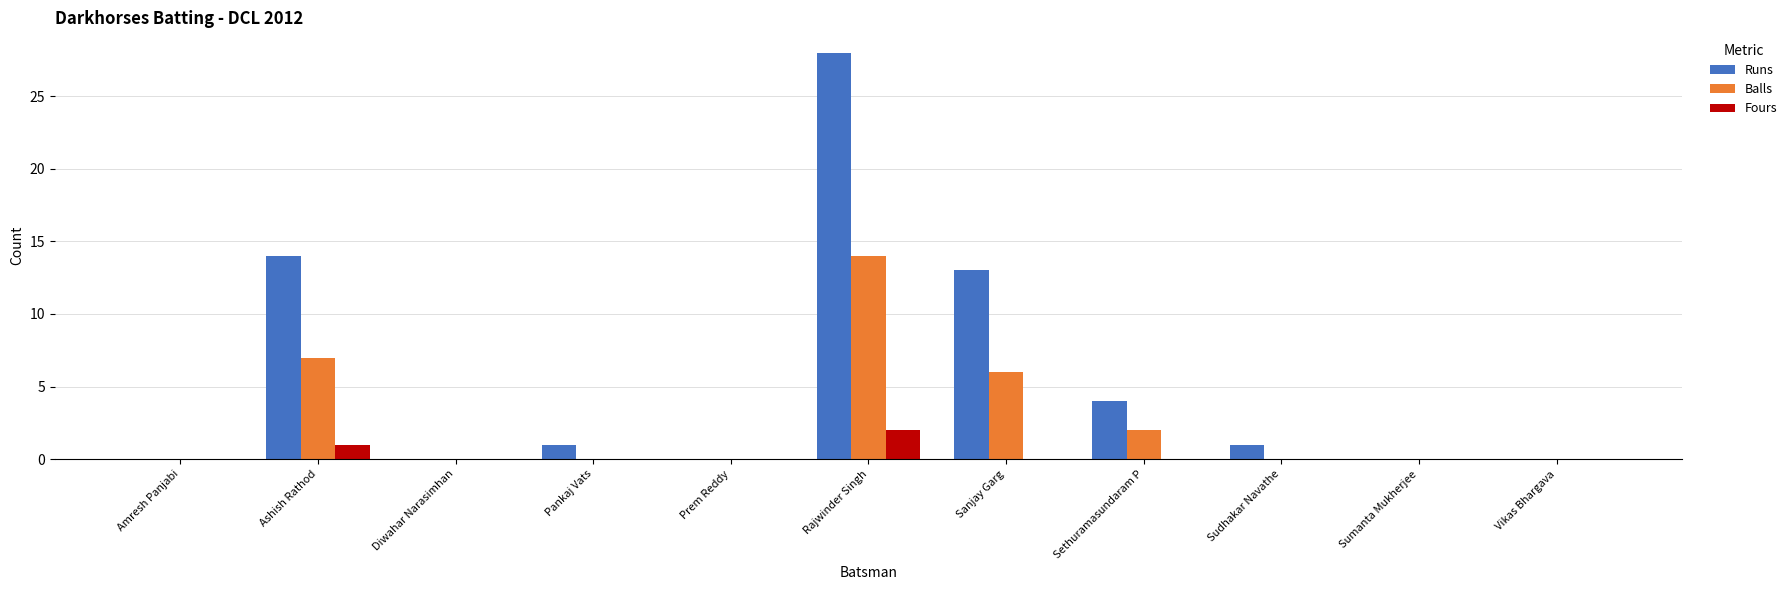

Which series changed the most between Ashish Rathod and Rajwinder Singh?

Runs